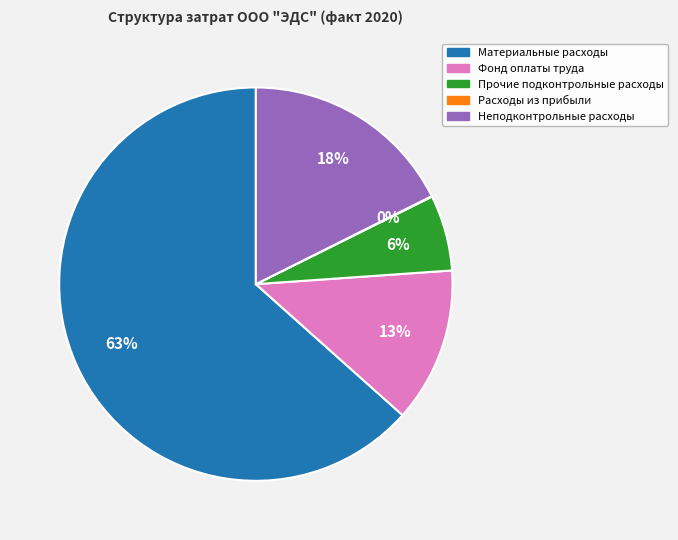

Is there a majority slice in this chart?

Yes